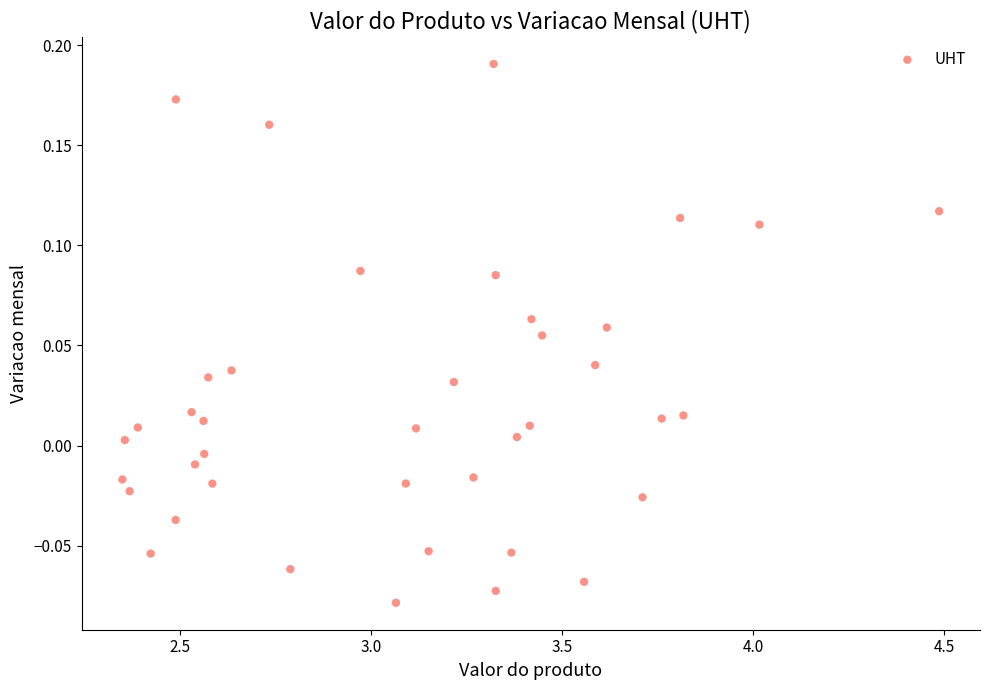

What is the range of Y values (max minus min)?

0.3